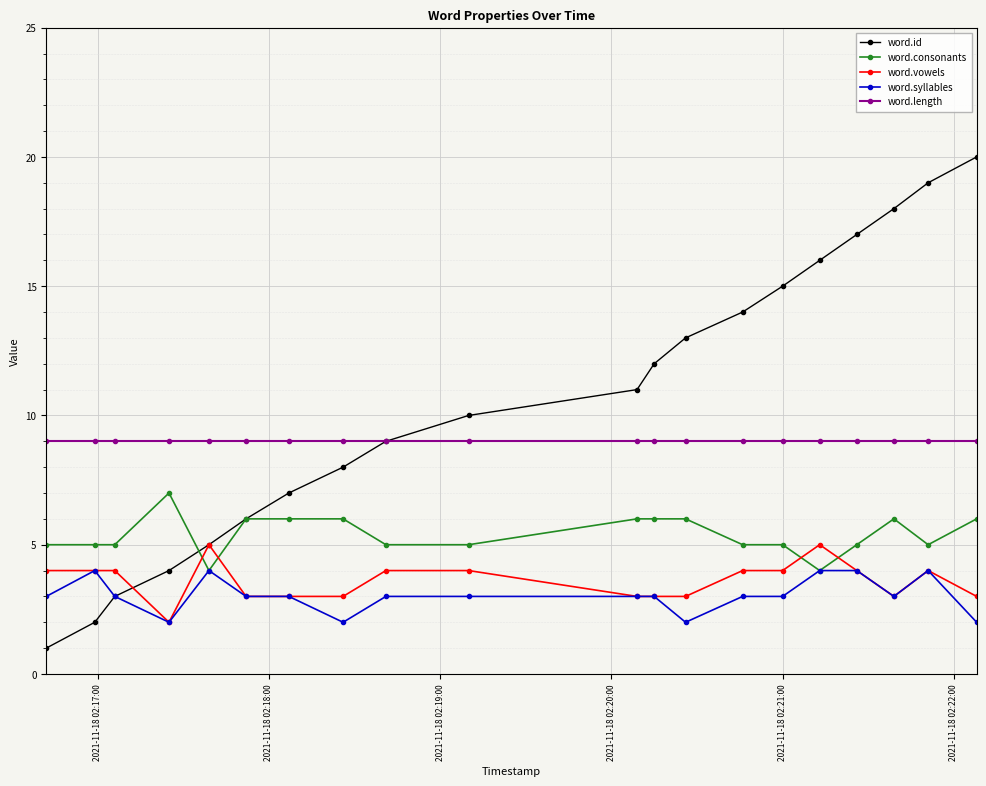

Which series has the widest spread of values?

word.id